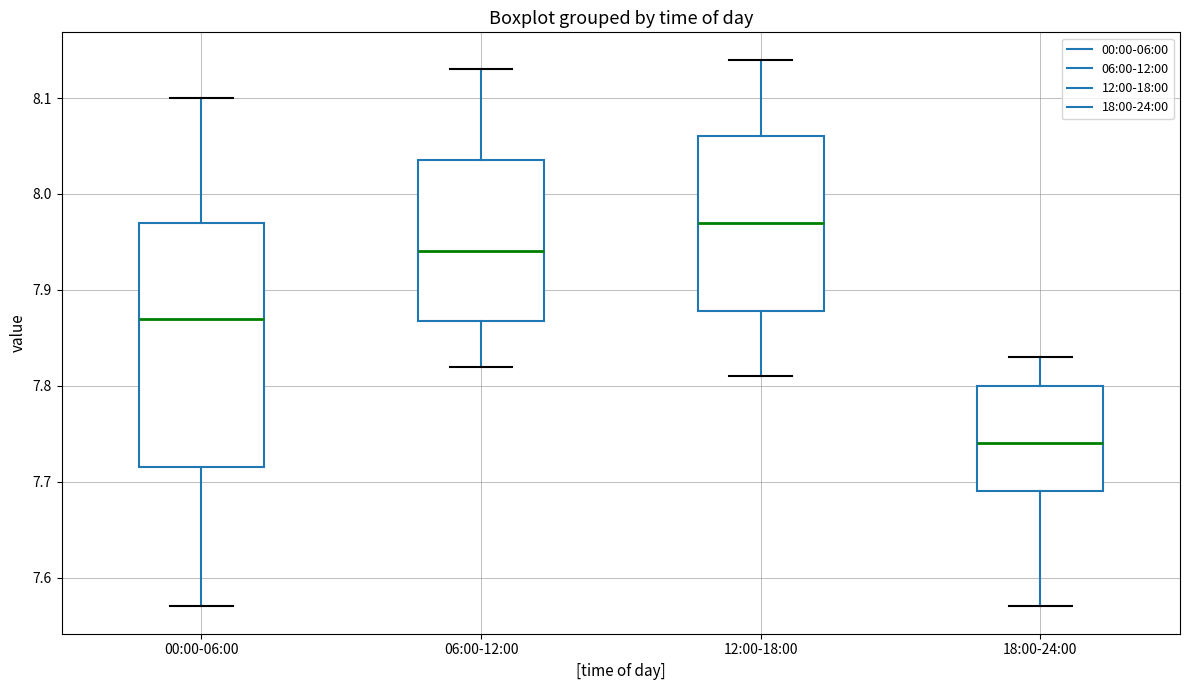

Reading left to right, read every box against the y-axis: the position of its median line, the range the box covers, and the ends of its whiskers. The values are not printed on the chart, so give them approximately, as read against the axis.

00:00-06:00: median 7.87, box 7.72 to 7.97, whiskers 7.57 to 8.10
06:00-12:00: median 7.94, box 7.87 to 8.04, whiskers 7.82 to 8.13
12:00-18:00: median 7.97, box 7.88 to 8.06, whiskers 7.81 to 8.14
18:00-24:00: median 7.74, box 7.69 to 7.80, whiskers 7.57 to 7.83